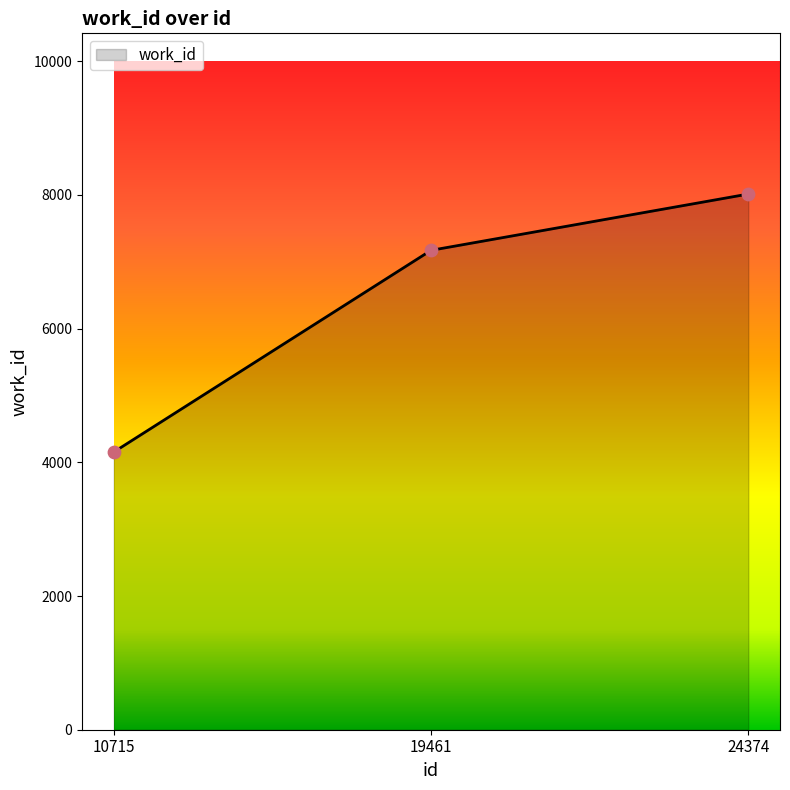

Approximately how many times larger is the value at 10715 compared to 19461?

0.6